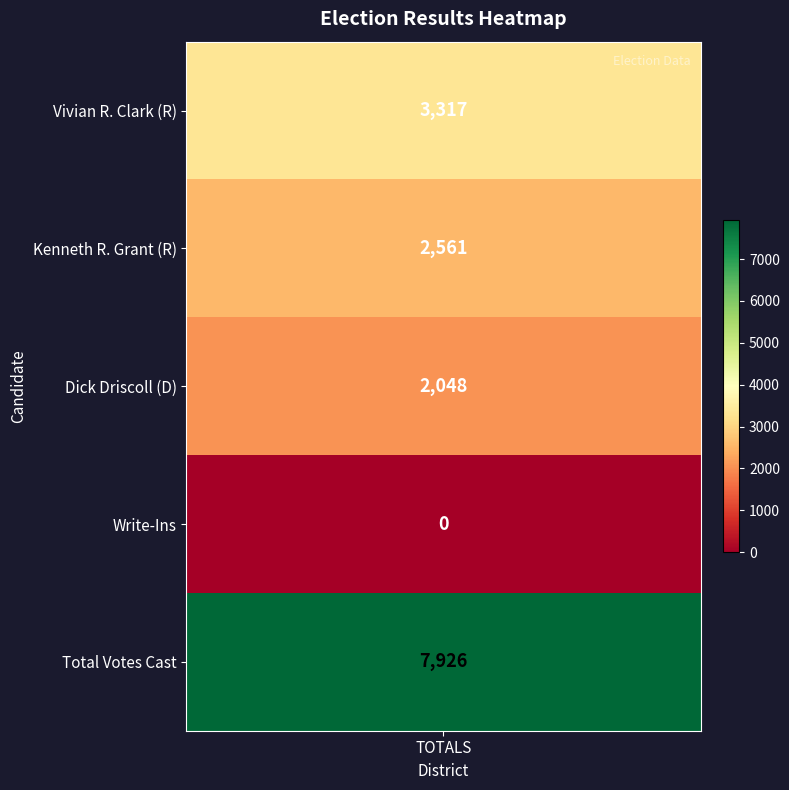

Reading left to right, list all the values displayed in this chart.

0=3317	1=2561	2=2048	3=0	4=7926